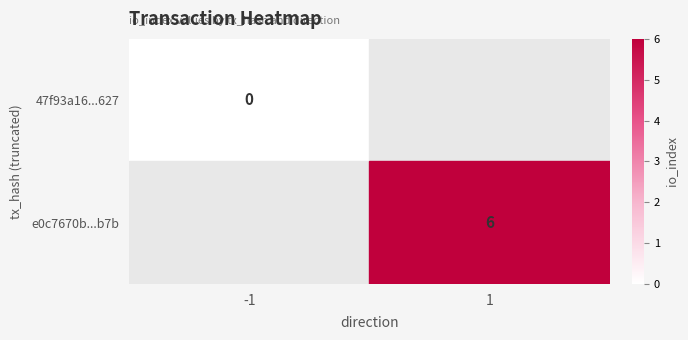

The value of e0c7670b...b7b at 1 is 6. True or false?

True